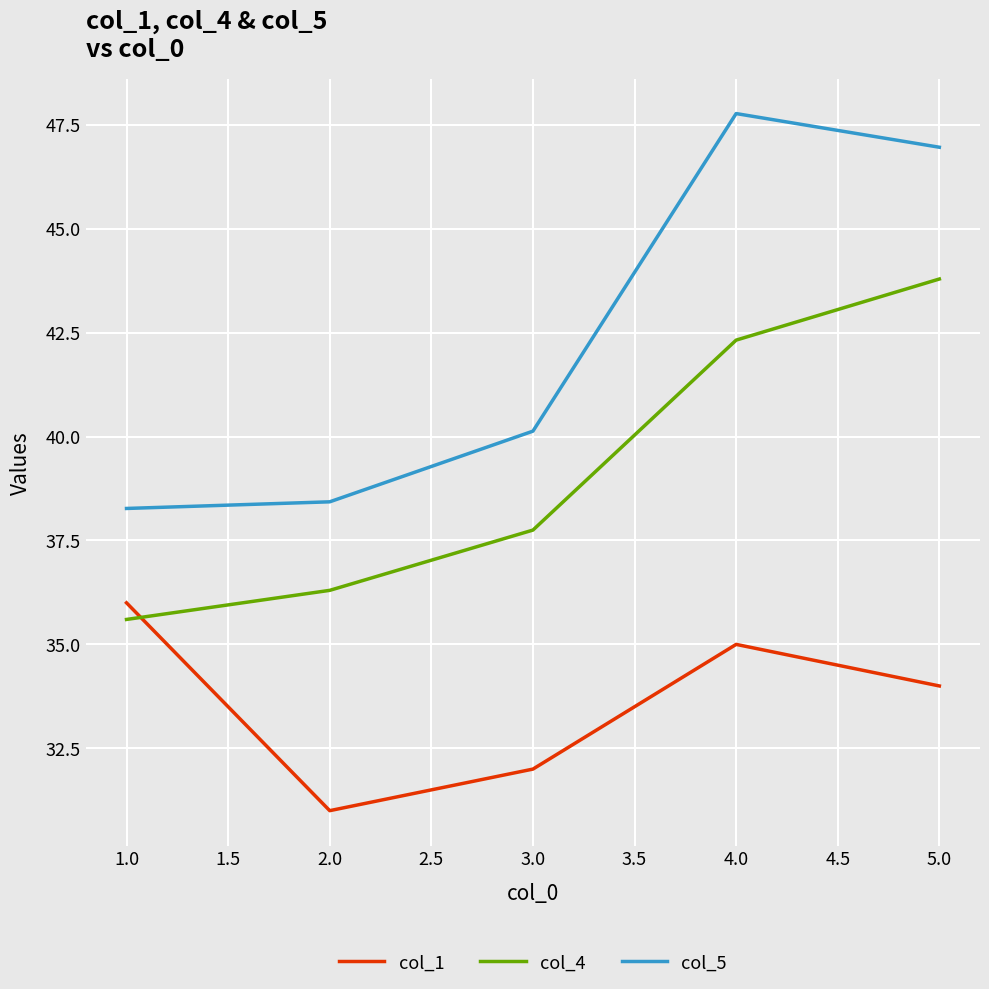

What is the difference between the second highest and second lowest values in the col_5 series?

8.5